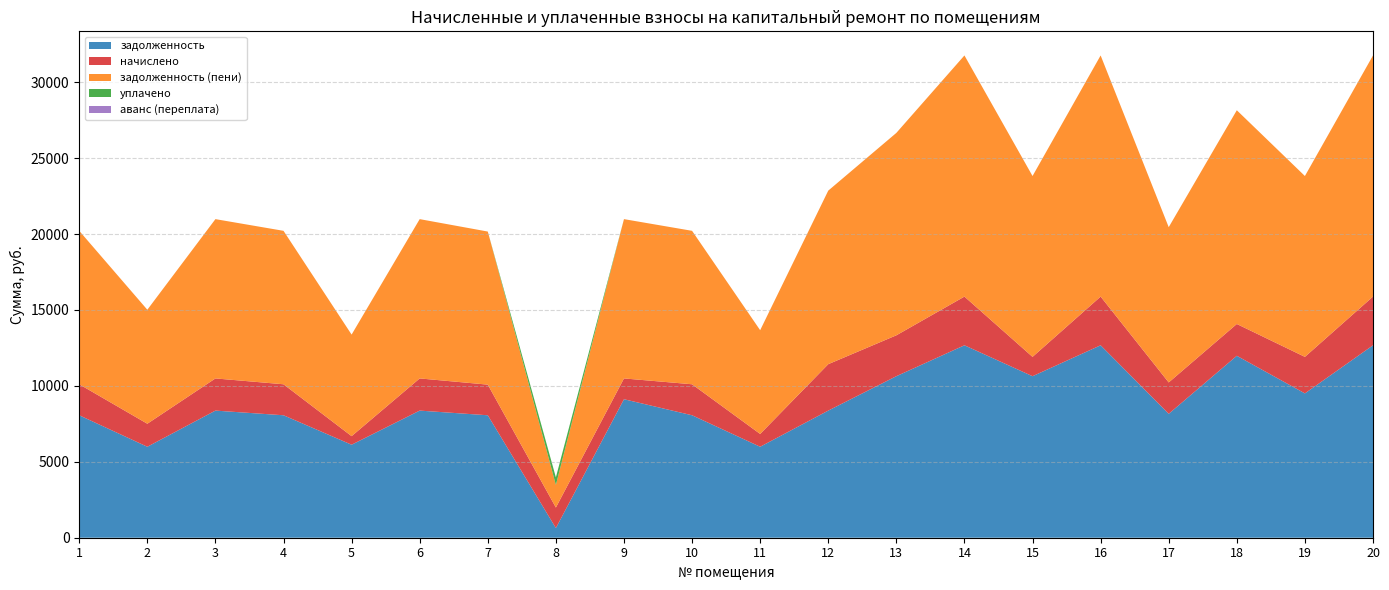

Reading left to right, list all the values displayed in this chart.

задолженность: 8064.0	5990.4	8371.2	8064.0	6124.8	8371.2	8064.0	636.5	9120.0	8064.0	5990.4	8371.2	10636.8	12672.0	10636.8	12672.0	8160.0	11980.8	9504.0	12672.0
начислено: 2041.2	1516.3	2119.0	2041.2	563.9	2119.0	2017.1	1351.1	1370.2	2041.2	842.6	3057.3	2692.4	3207.6	1272.9	3207.6	2065.5	2094.3	2405.7	3207.6
задолженность (пени): 10105.2	7506.7	10490.2	10105.2	6688.7	10490.2	10081.1	1487.6	10490.2	10105.2	6833.0	11428.5	13329.2	15879.6	11909.7	15879.6	10225.5	14075.1	11909.7	15879.6
уплачено: 0.0	0.0	0.0	0.0	0.0	0.0	0.0	500.0	0.0	0.0	0.0	0.0	0.0	0.0	0.0	0.0	0.0	0.0	0.0	0.0
аванс (переплата): 0.0	0.0	0.0	0.0	0.0	0.0	0.0	0.0	0.0	0.0	0.0	0.0	0.0	0.0	0.0	0.0	0.0	0.0	0.0	0.0